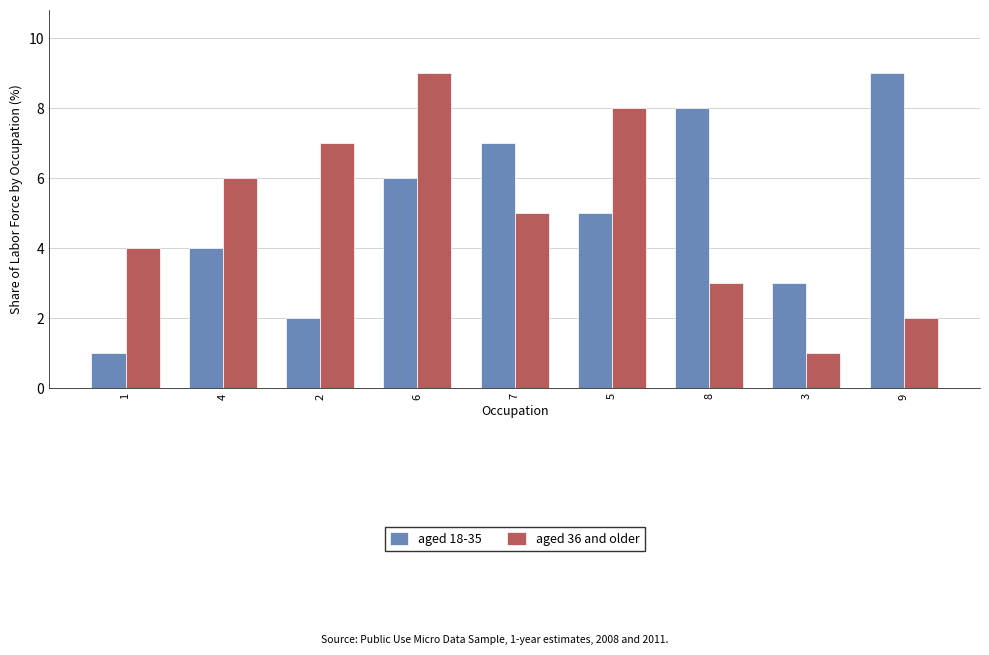

How many bars are there in total?

18